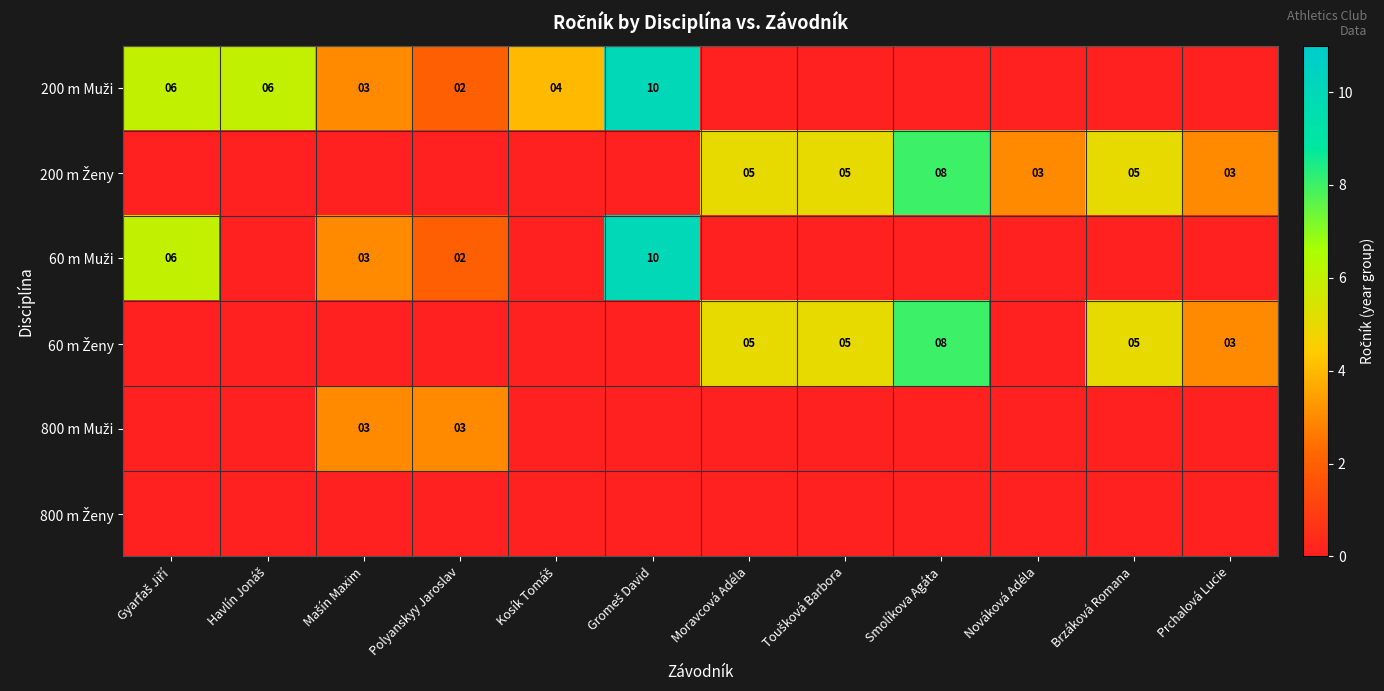

What is the total value across all series at Mašín Maxim?

9